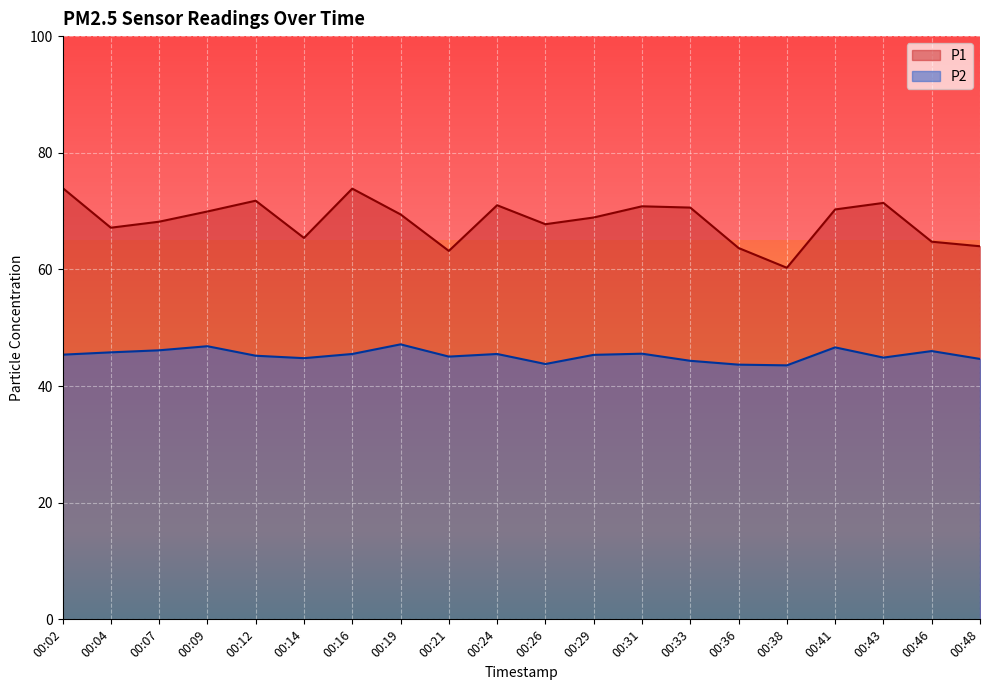

At how many categories does at least one series exceed 51?

20